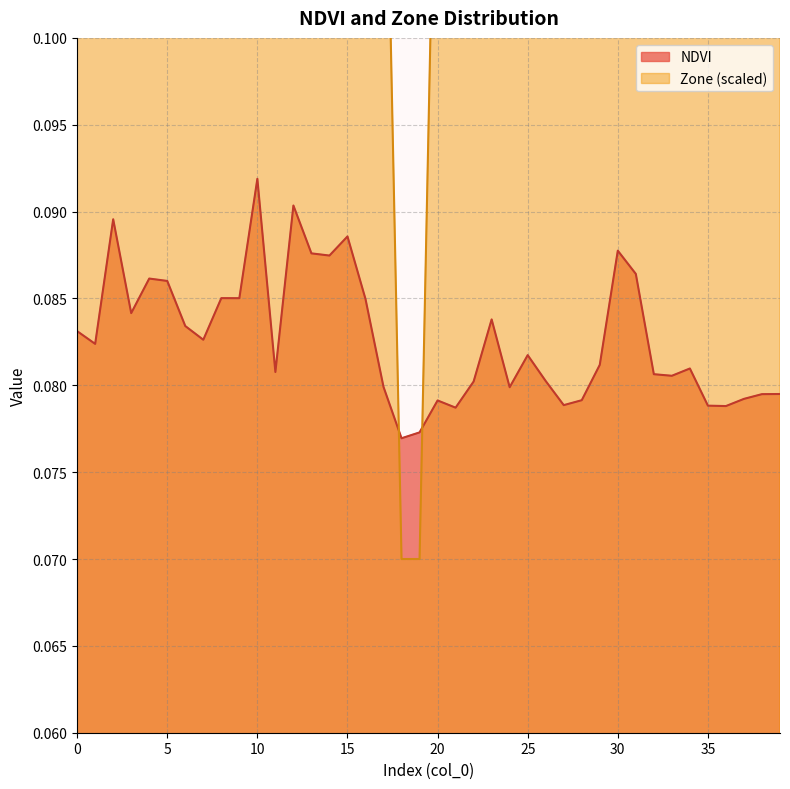

Reading left to right, list all the values displayed in this chart.

NDVI: 0=0.1	1=0.1	2=0.1	3=0.1	4=0.1	5=0.1	6=0.1	7=0.1	8=0.1	9=0.1	10=0.1	11=0.1	12=0.1	13=0.1	14=0.1	15=0.1	16=0.1	17=0.1	18=0.1	19=0.1	20=0.1	21=0.1	22=0.1	23=0.1	24=0.1	25=0.1	26=0.1	27=0.1	28=0.1	29=0.1	30=0.1	31=0.1	32=0.1	33=0.1	34=0.1	35=0.1	36=0.1	37=0.1	38=0.1	39=0.1
Zone: 0=0.1	1=0.1	2=0.1	3=0.1	4=0.1	5=0.1	6=0.1	7=0.1	8=0.1	9=0.1	10=0.1	11=0.1	12=0.1	13=0.1	14=0.1	15=0.1	16=0.1	17=0.1	18=0.1	19=0.1	20=0.1	21=0.1	22=0.1	23=0.1	24=0.1	25=0.1	26=0.1	27=0.1	28=0.1	29=0.1	30=0.1	31=0.1	32=0.1	33=0.1	34=0.1	35=0.1	36=0.1	37=0.1	38=0.1	39=0.1